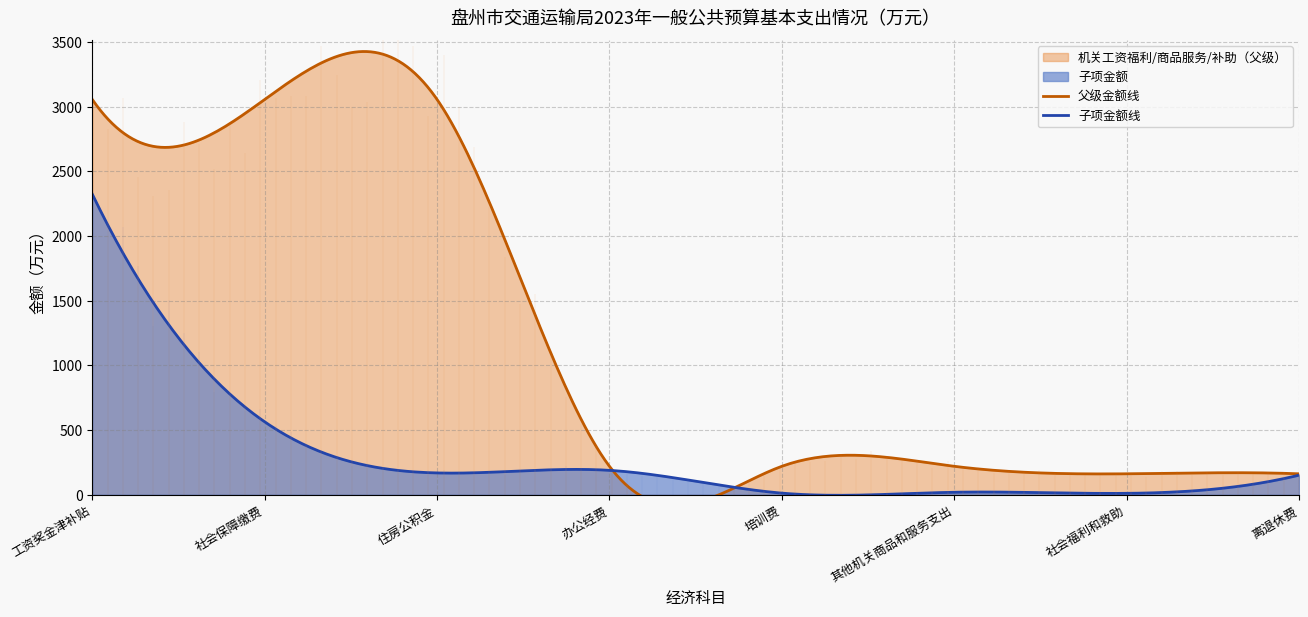

What is the label of the 8th point from the right?

工资奖金津补贴